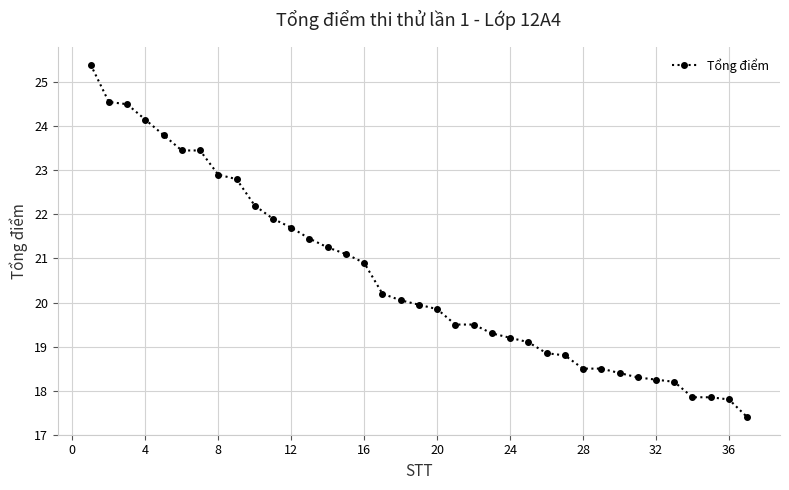

How many categories are shown in the chart?

37